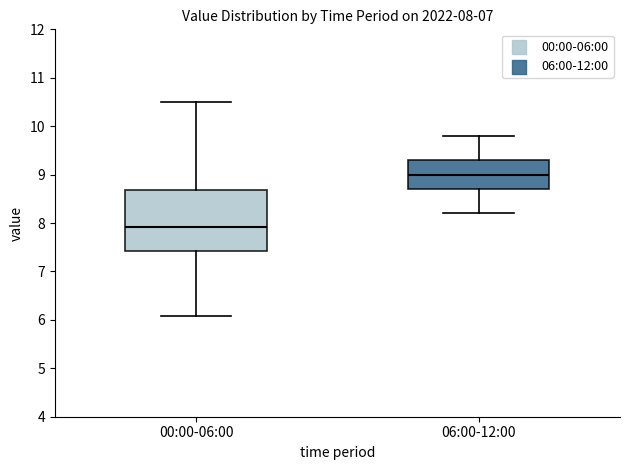

Comparing the boxes themselves (not the whiskers), which one is the tallest?

00:00-06:00